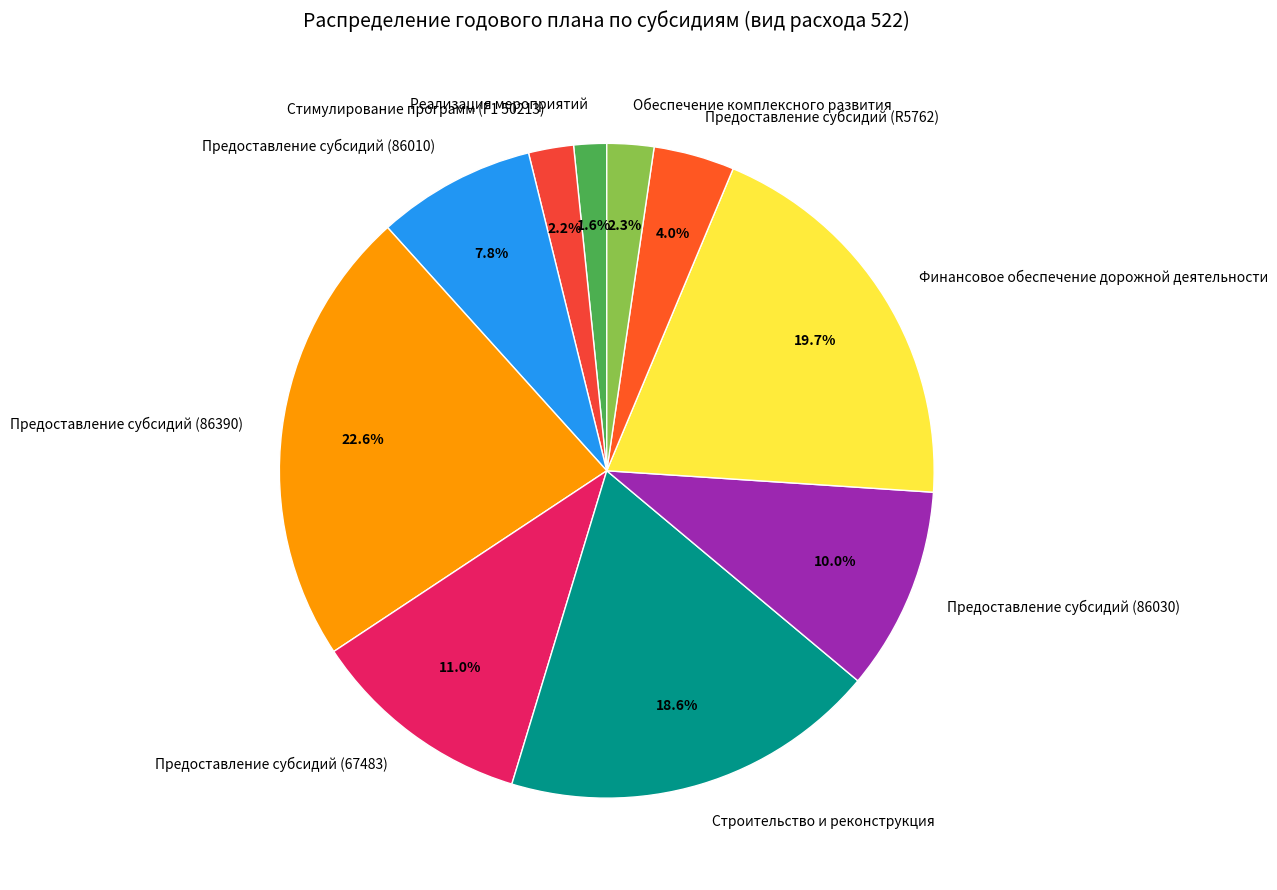

To the nearest percent, what percentage of the pie is Обеспечение комплексного развития?

2%